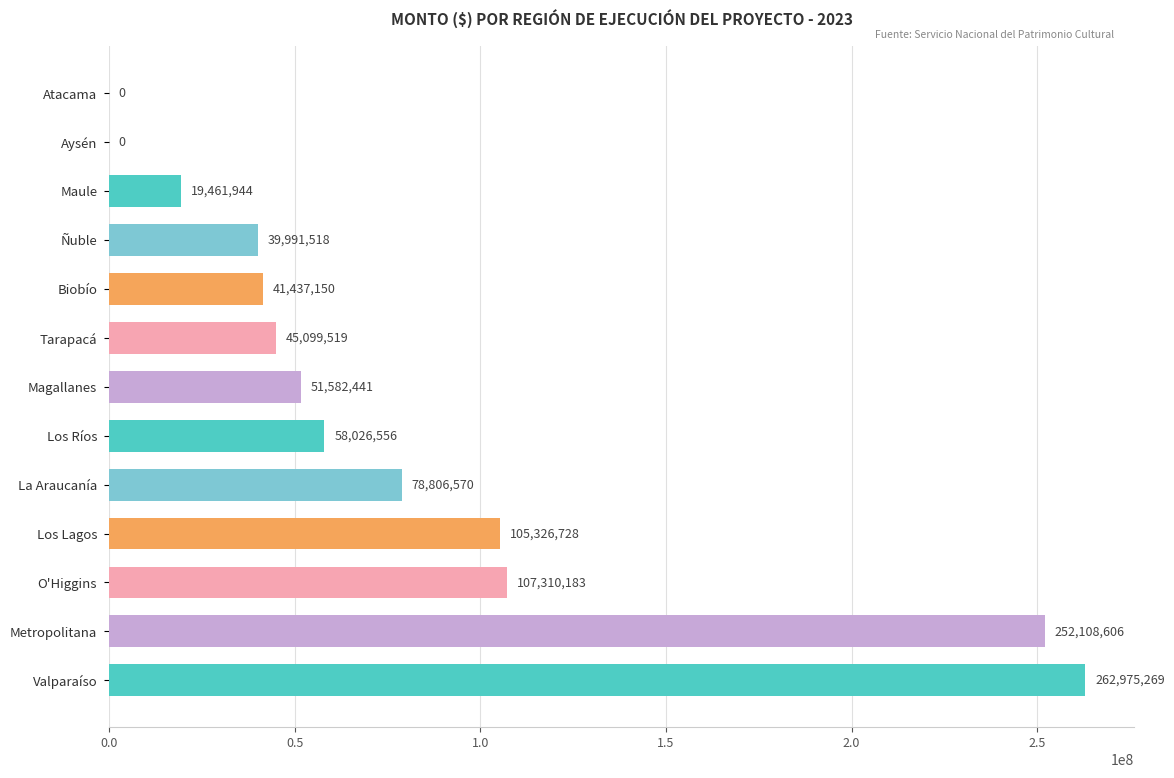

At which label is the value closest to 131487634?

O'Higgins